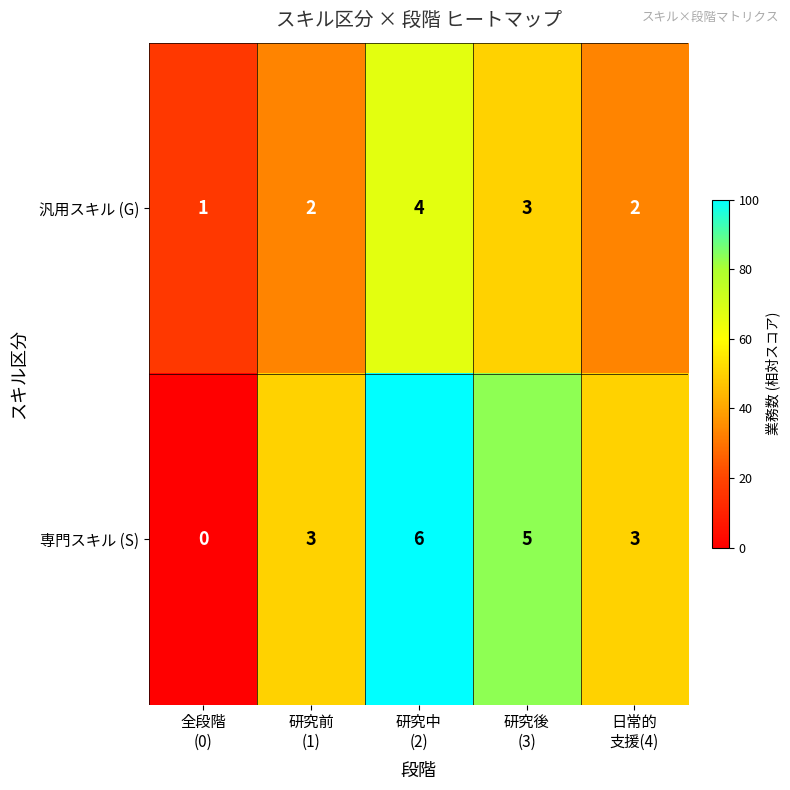

What is the maximum value shown in the chart?

6